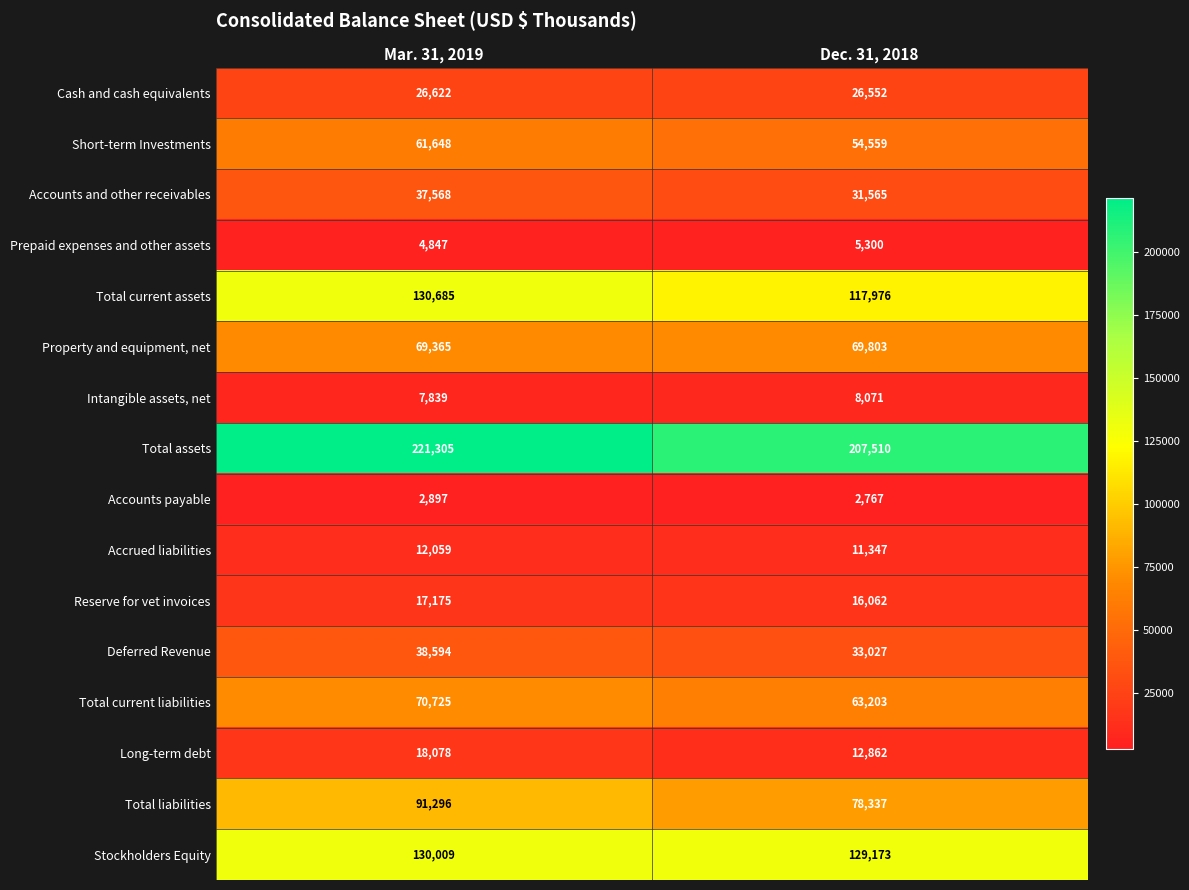

What is the total value across all series at Mar. 31, 2019?

940712